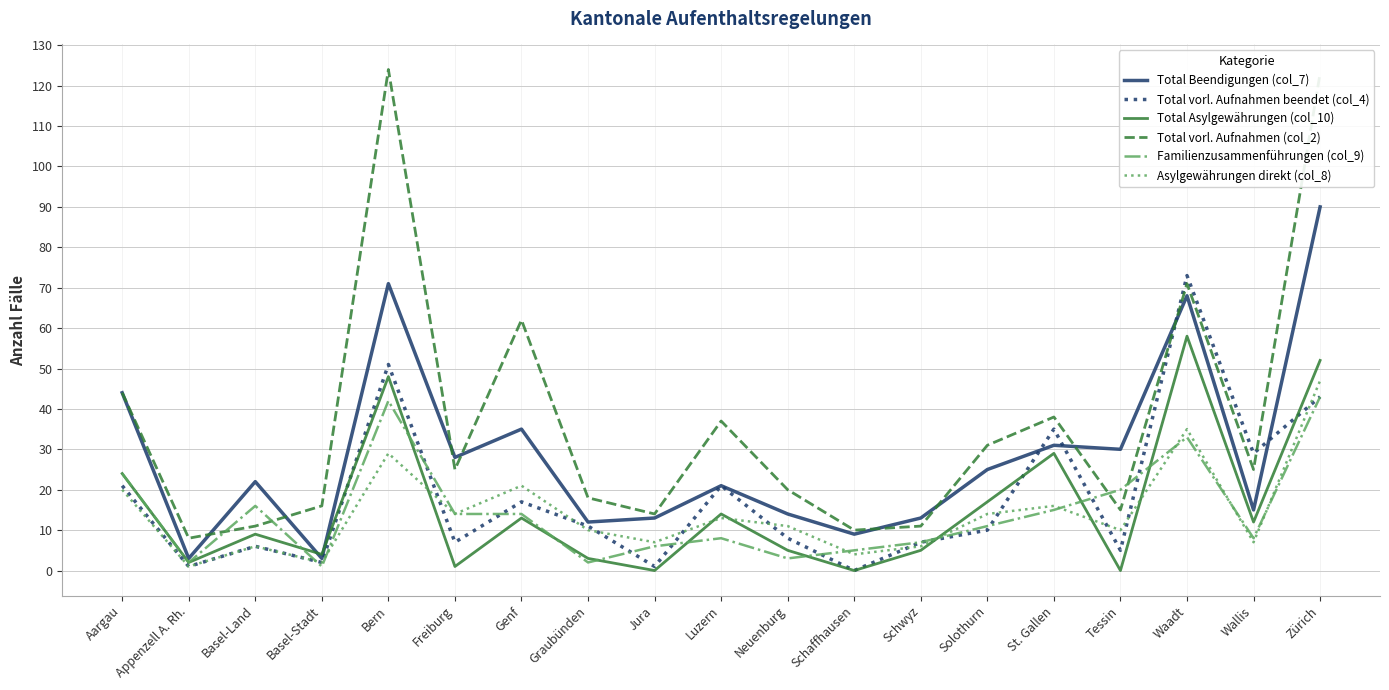

How many lines are shown in the chart?

6